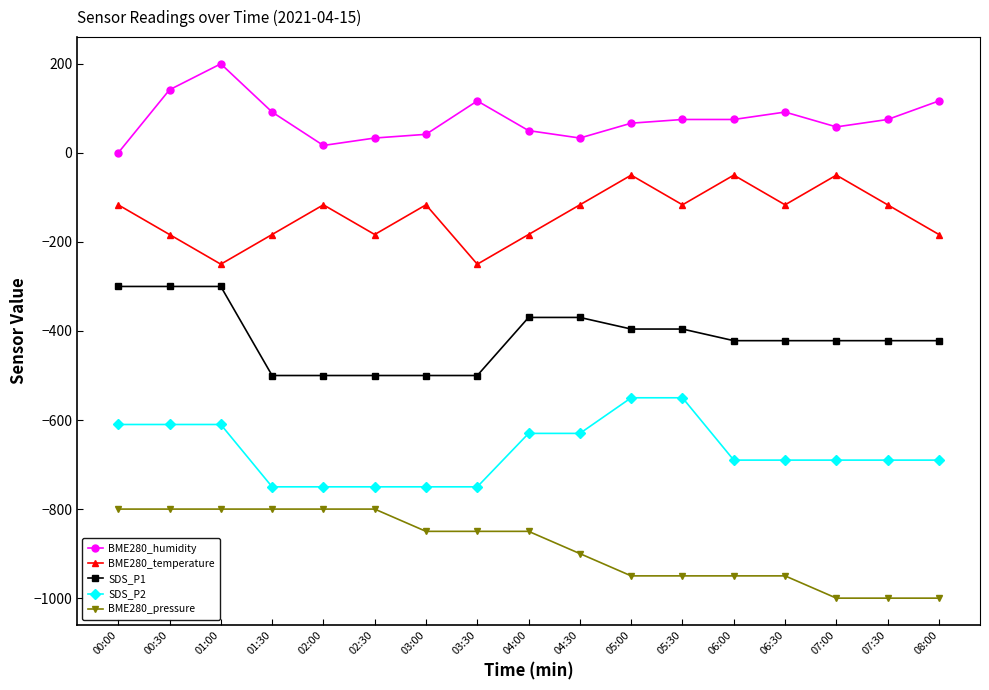

What is the highest value of the BME280_temperature series?

-50.0